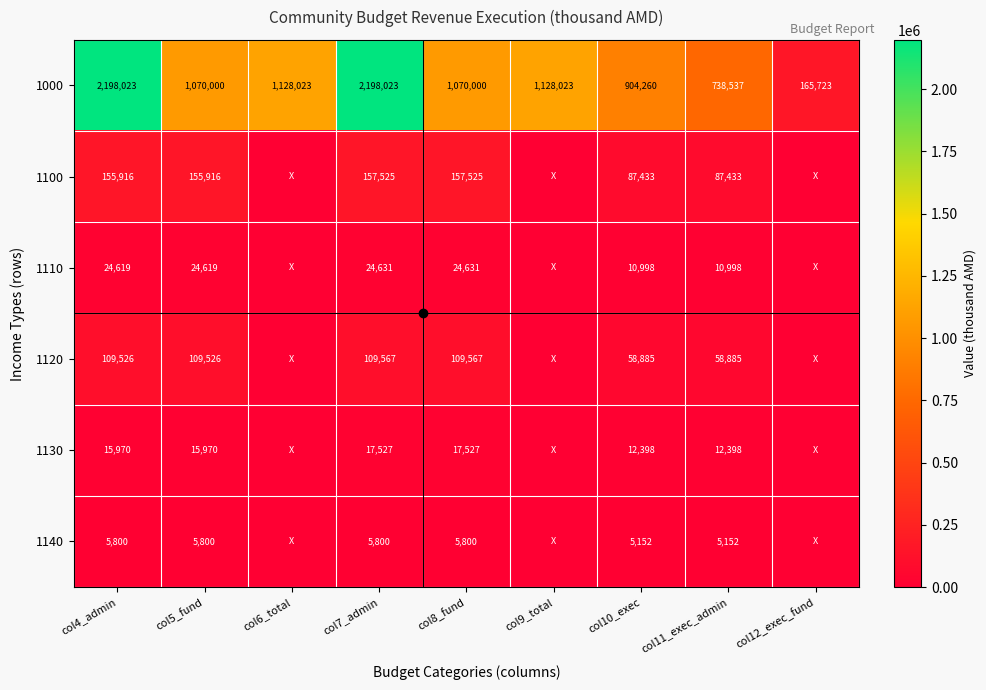

Count the number of categories in the chart.

9